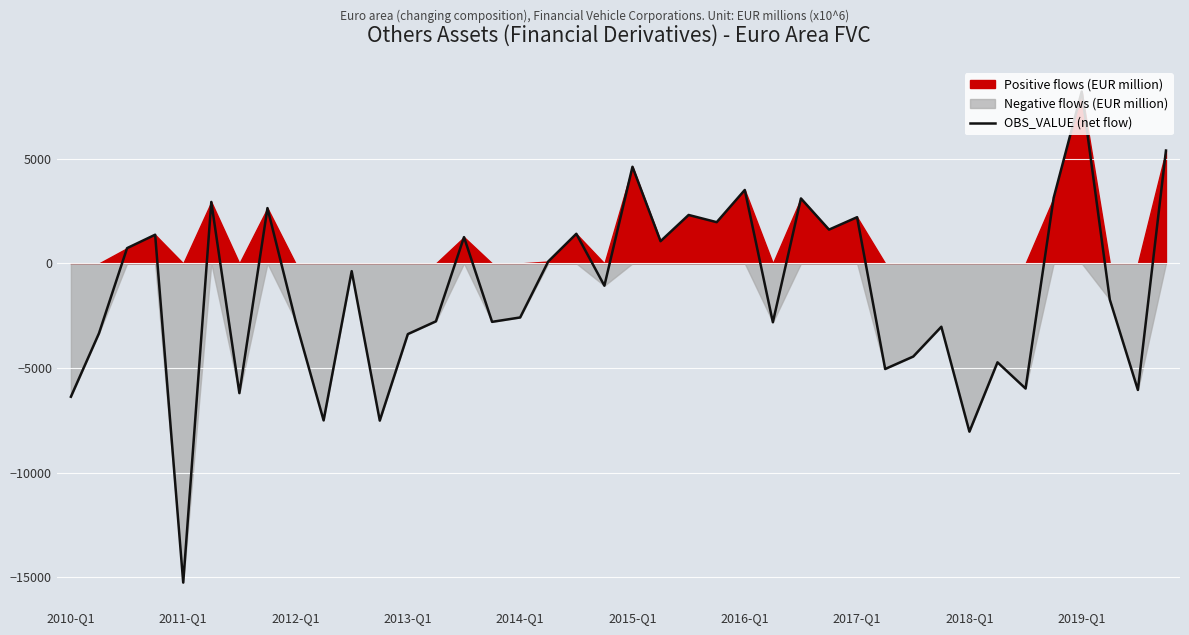

What is the sum of all values?

-56119.8